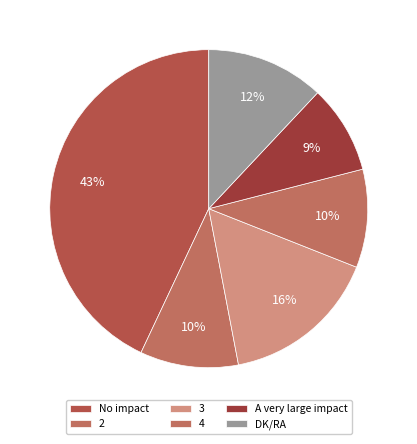

Count the number of slices in the pie.

6